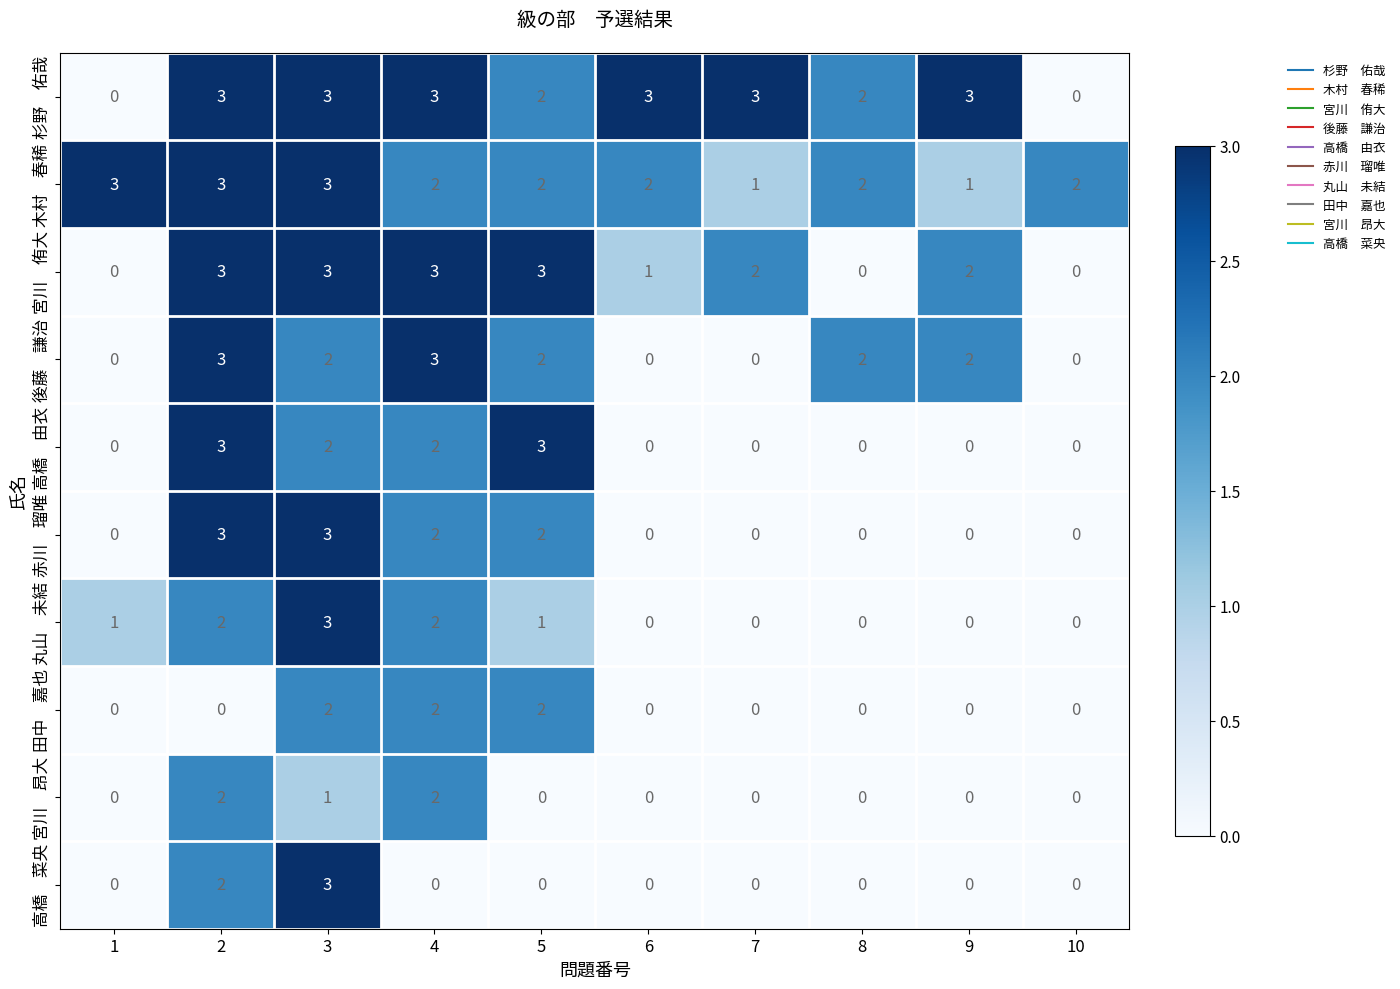

At which category is the sum across all series the highest?

3